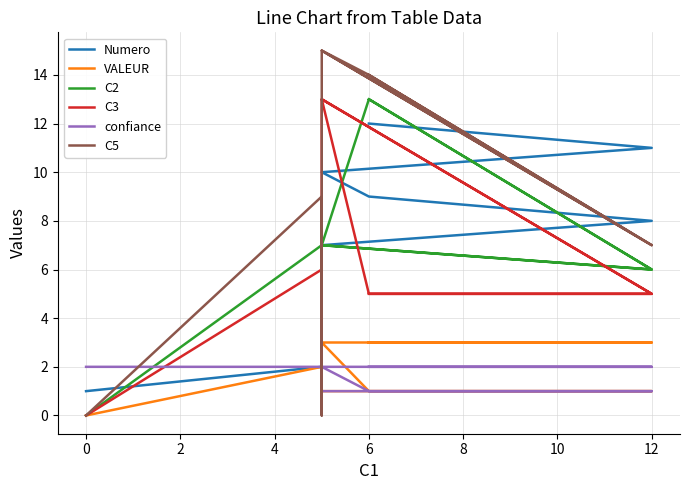

How many lines are shown in the chart?

6